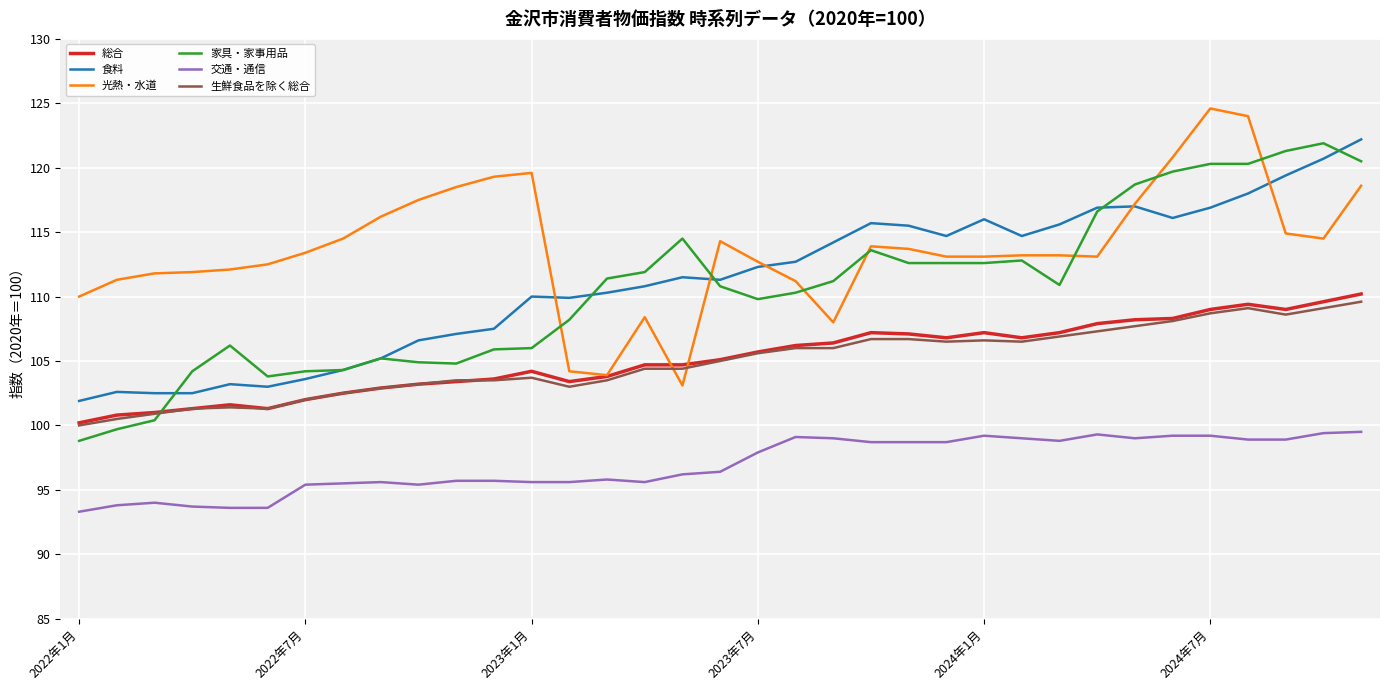

True or false: 交通・通信 and 食料 cross at least once.

False